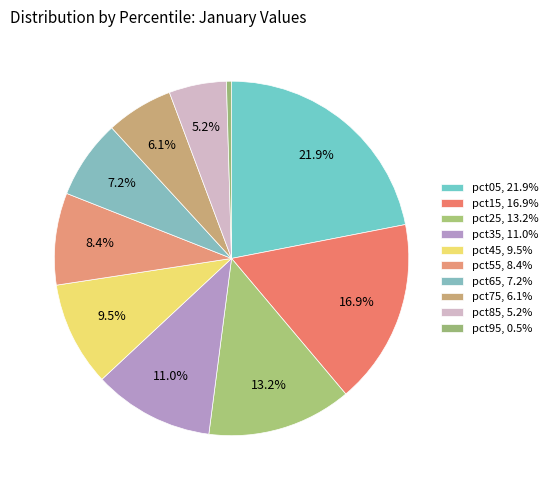

To the nearest percent, what percentage of the pie is pct15?

17%